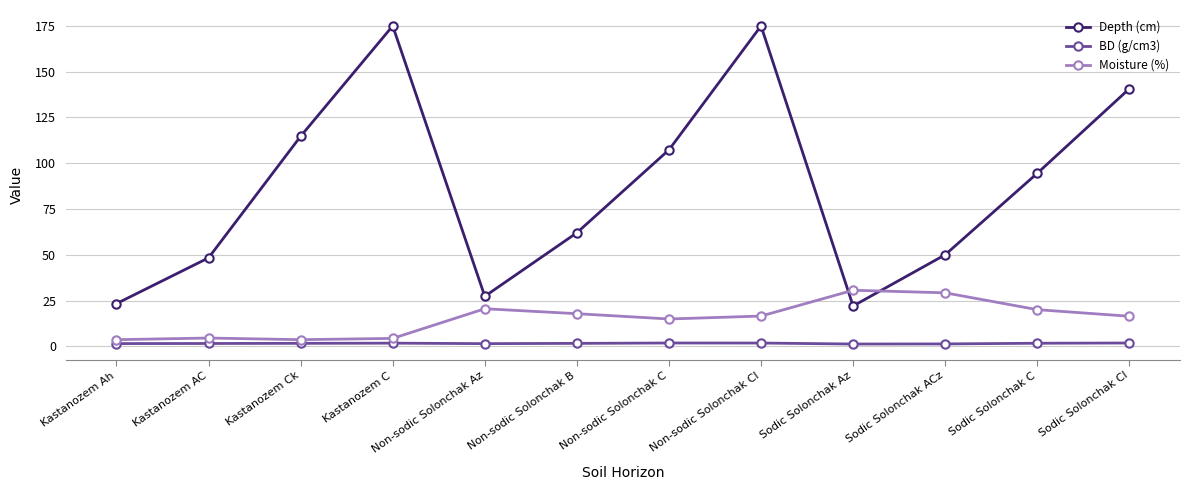

At which category is the sum across all series the highest?

Non-sodic Solonchak Cl